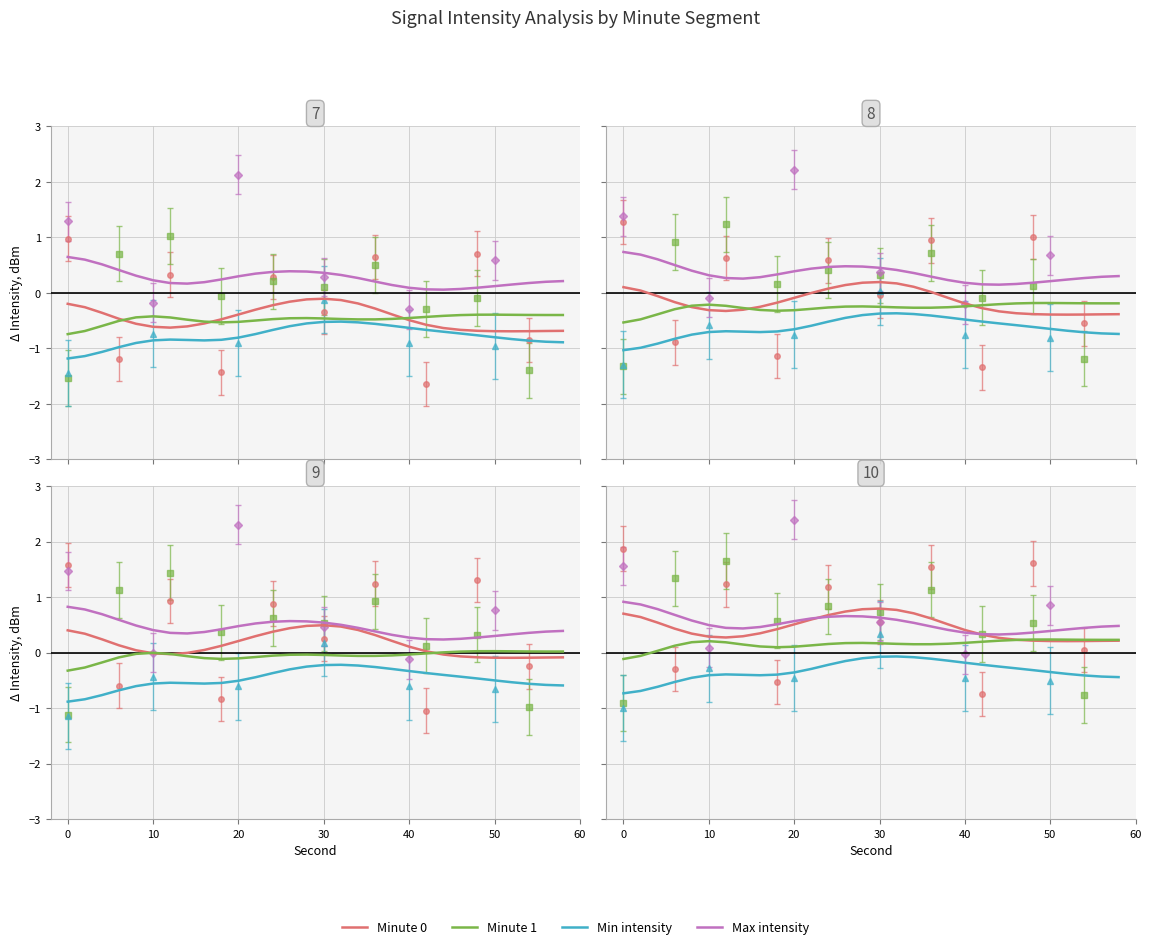

What is the label of the 25th point from the right?

10